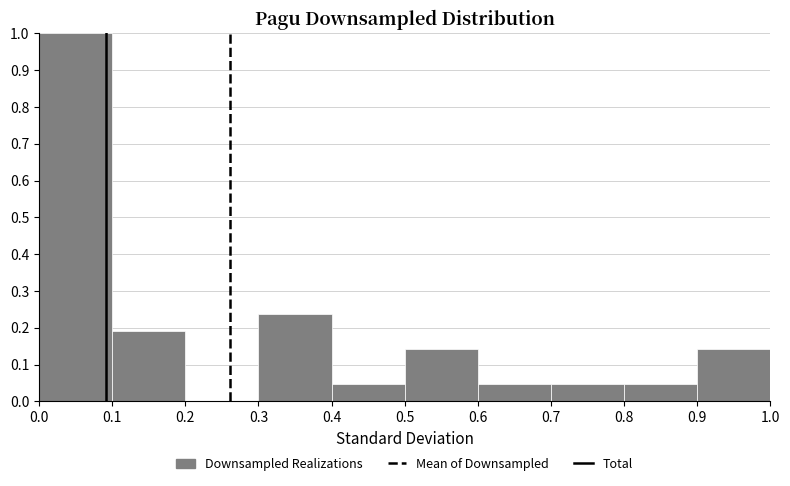

Over which range of the x-axis is the bar tallest?

0.0 to 0.1